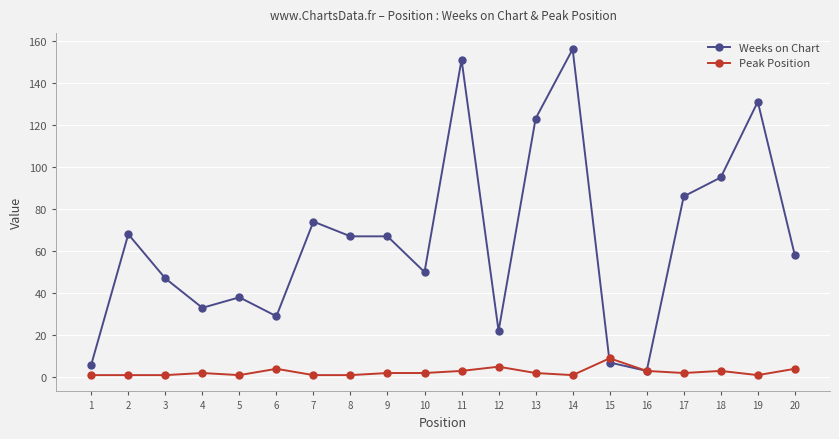

How many values in the Weeks on Chart series are below 67?

10